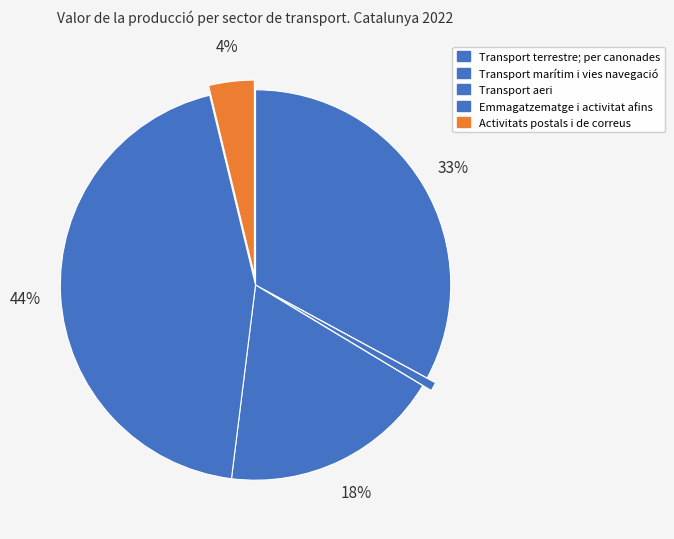

Does Transport aeri represent more than half of the total?

No